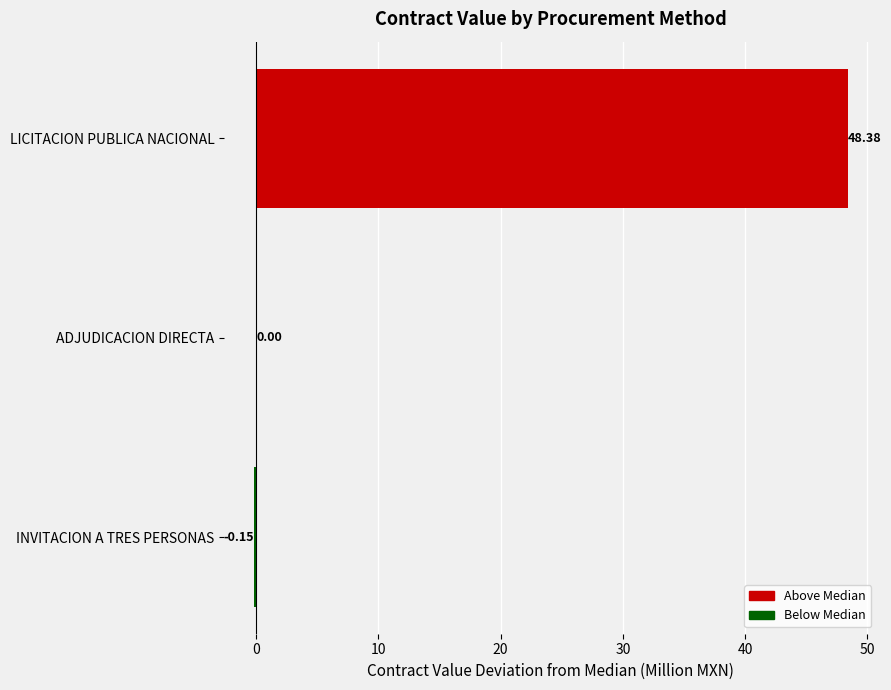

What is the sum of the values at ADJUDICACION DIRECTA and LICITACION PUBLICA NACIONAL?

48.4